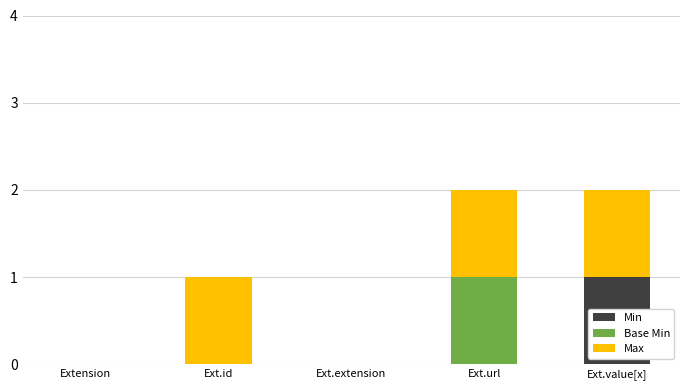

Is it true that Min equals 0 at Ext.extension?

True